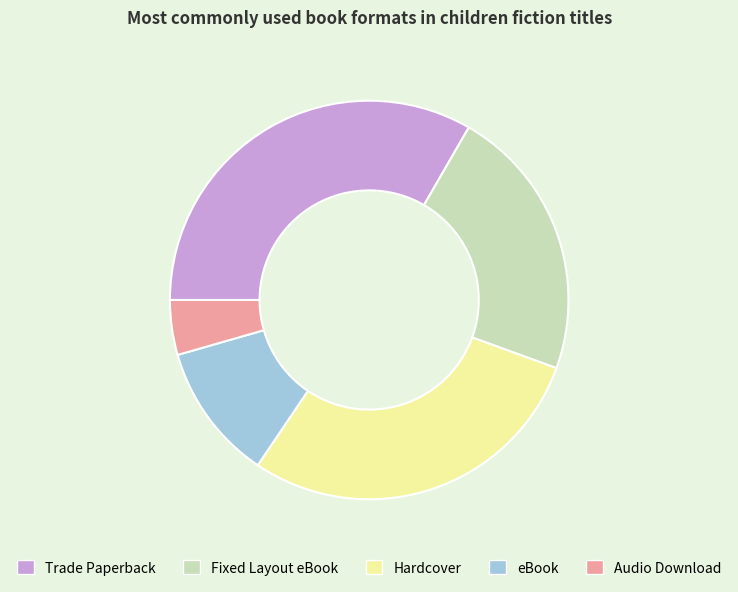

How many slices are in this pie chart?

5